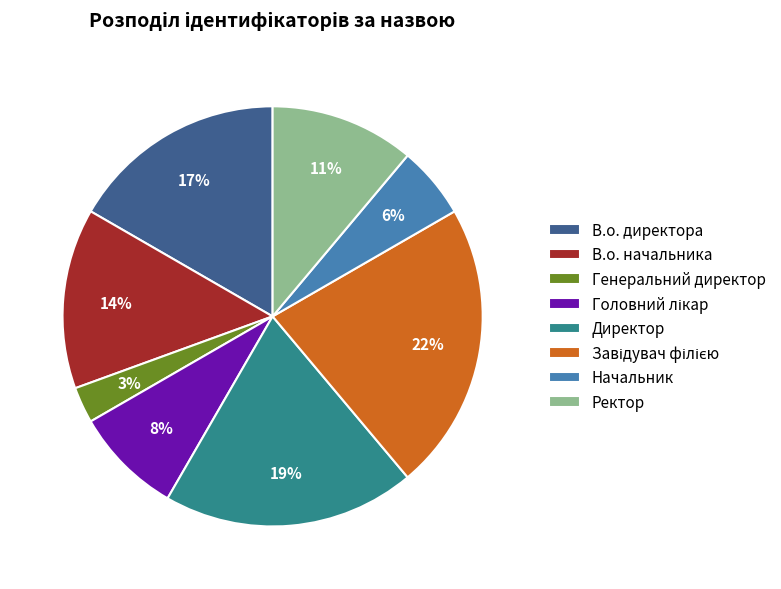

To the nearest percent, what is the difference between the largest and smallest slice percentages?

19%